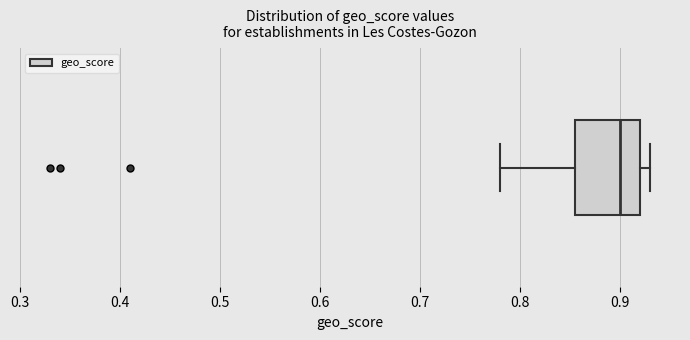

Transcribe this box plot: give where the median line is, the range the box spans, and where the two whiskers end, as read against the x-axis. The values are not printed on the chart, so give them approximately, as read against the axis.

median 0.90, box 0.86 to 0.92, whiskers 0.78 to 0.93